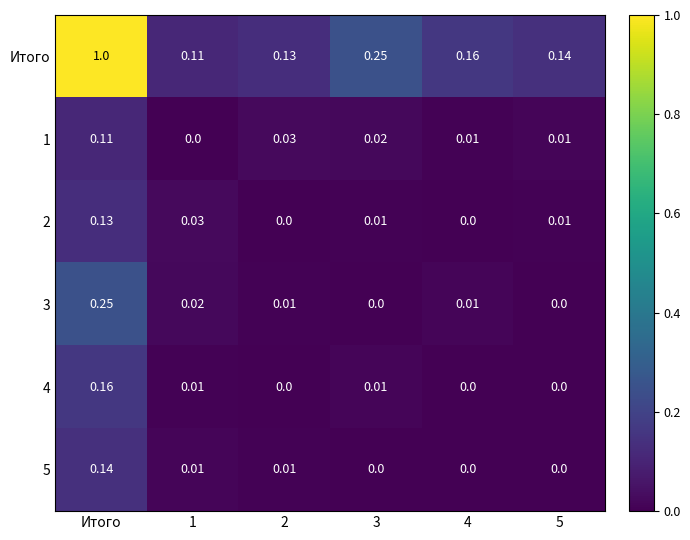

Rank the series by their maximum value, from lowest to highest.

1, 2, 5, 4, 3, Итого